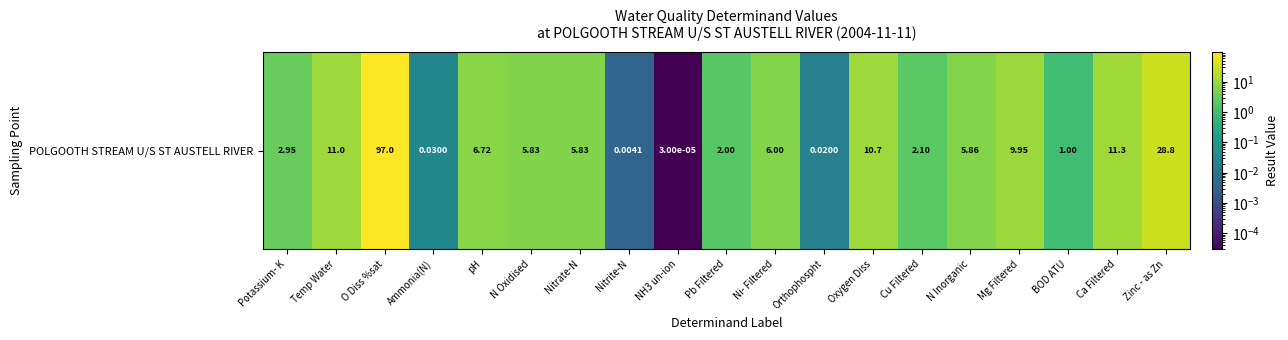

The value at Ni- Filtered is 6.0. True or false?

True